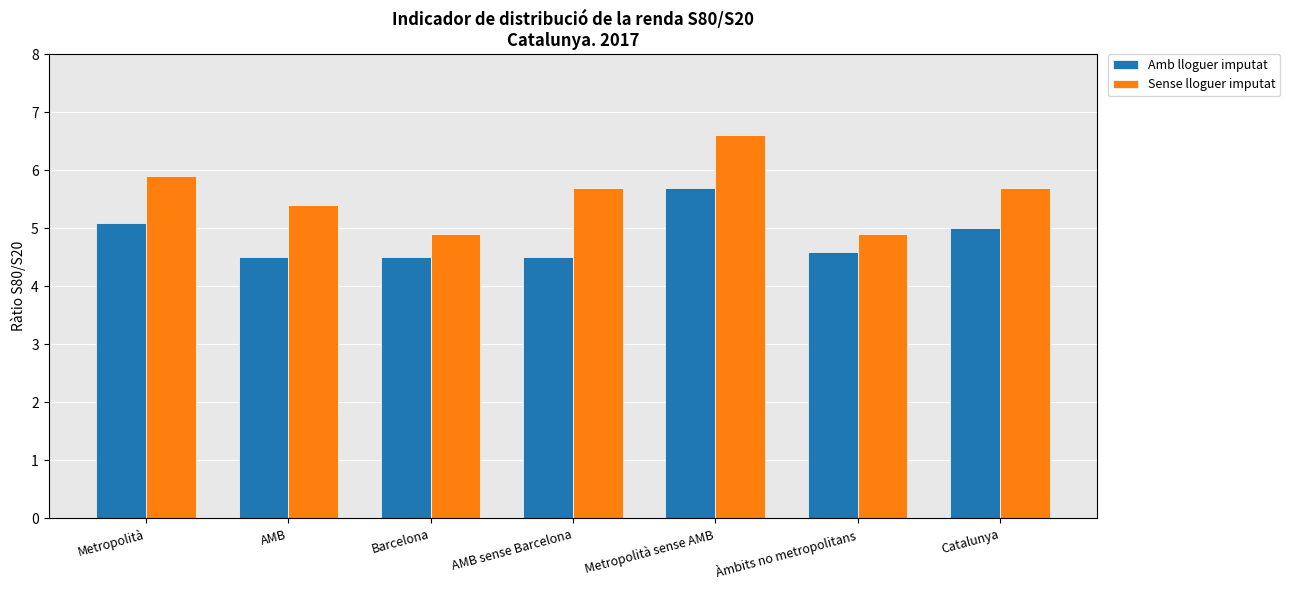

What is the difference between the second highest and minimum values in the Sense lloguer imputat series?

1.0